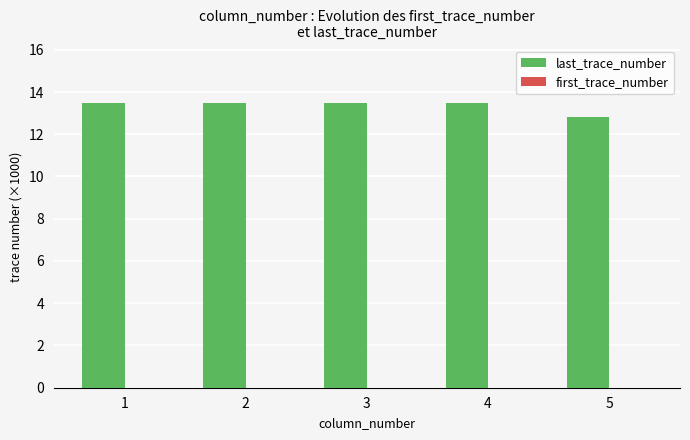

What is the sum of all last_trace_number values?

66.8